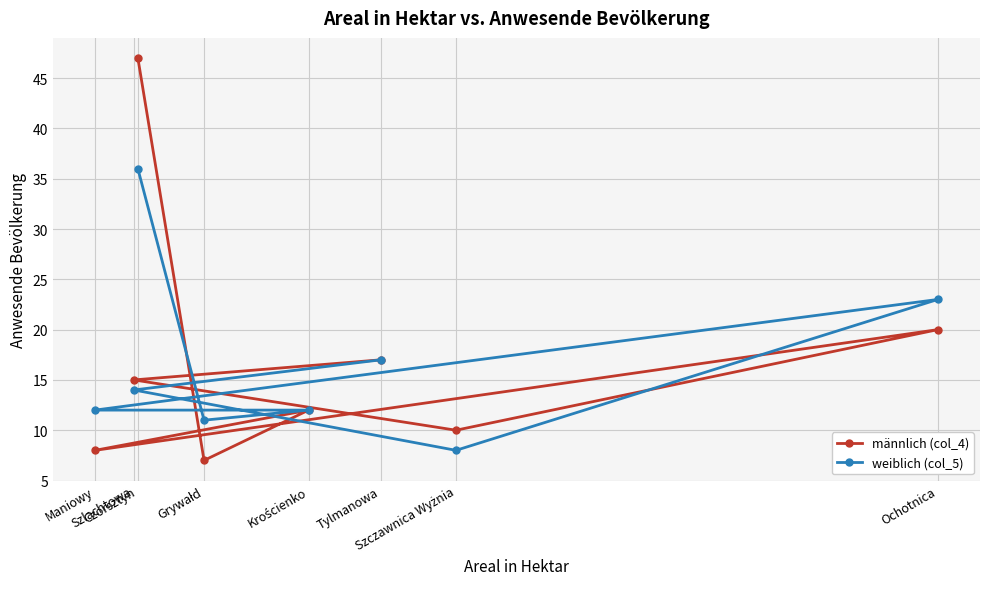

What is the value of the männlich (col_4) point at the 6th from the left?

17